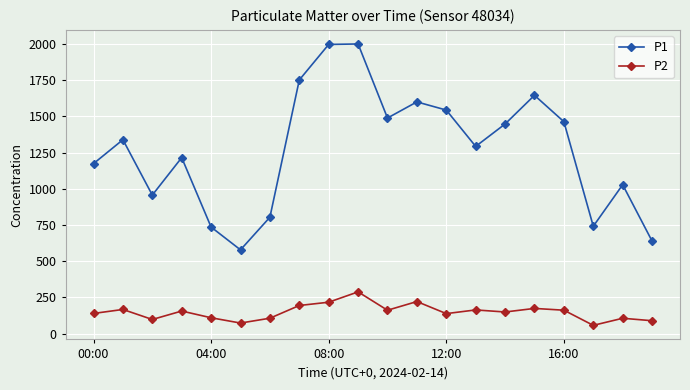

Which series has the widest spread of values?

P1